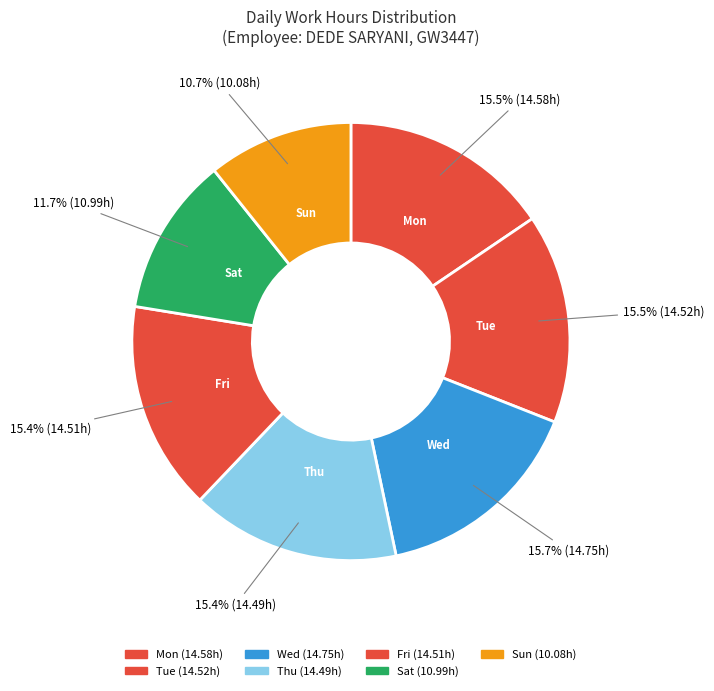

Count the number of slices in the pie.

7